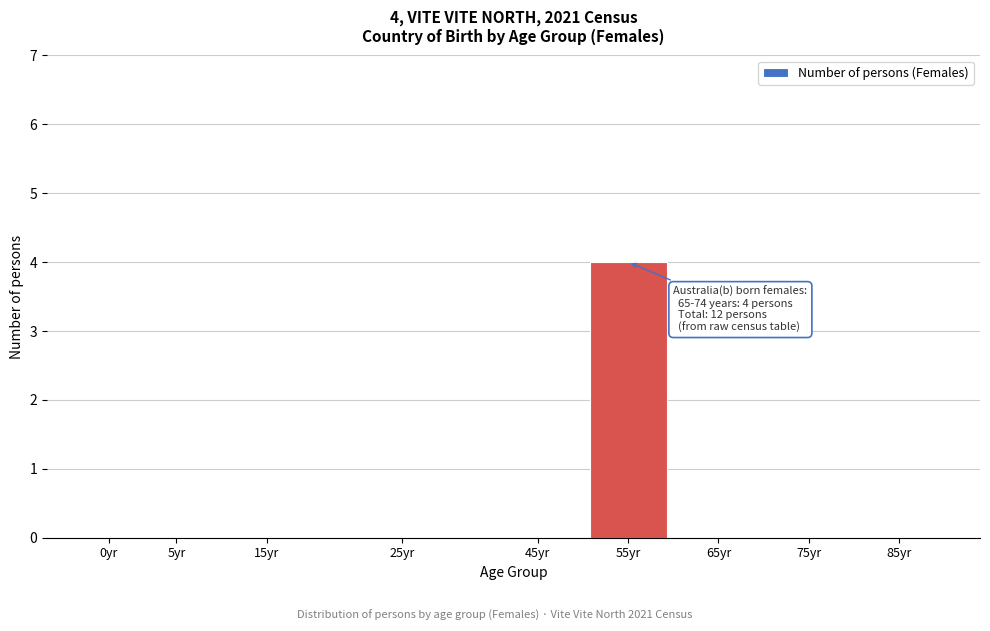

Reading right to left, extract all data points from this chart.

85yr=0	75yr=0	65yr=0	55yr=4	45yr=0	25yr=0	15yr=0	5yr=0	0yr=0